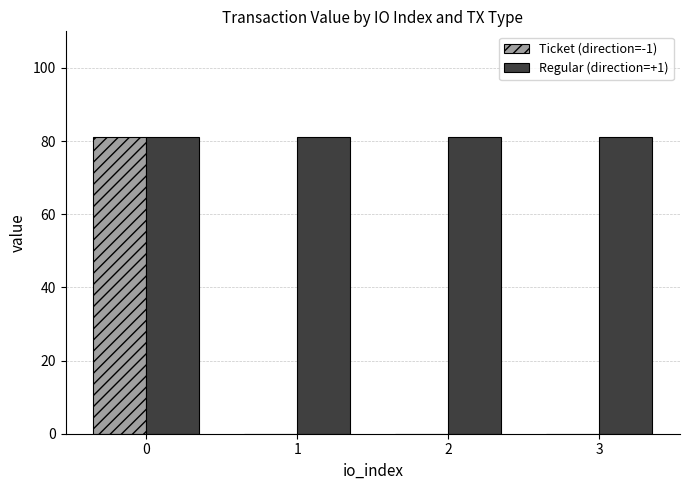

Which series has the largest total across all categories?

Regular (direction=+1)